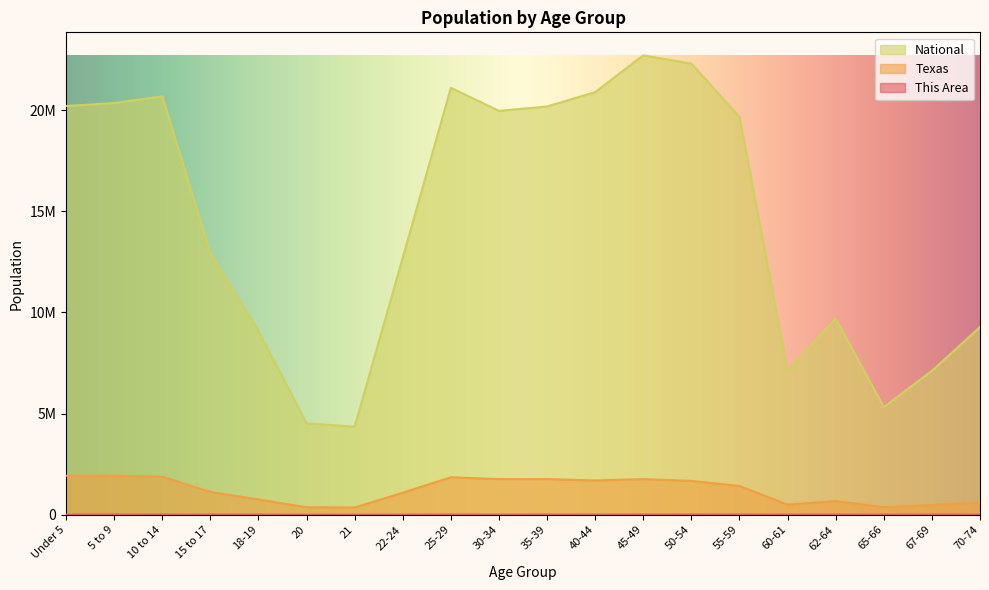

Rank the series by their maximum value, from lowest to highest.

This Area, Texas, National